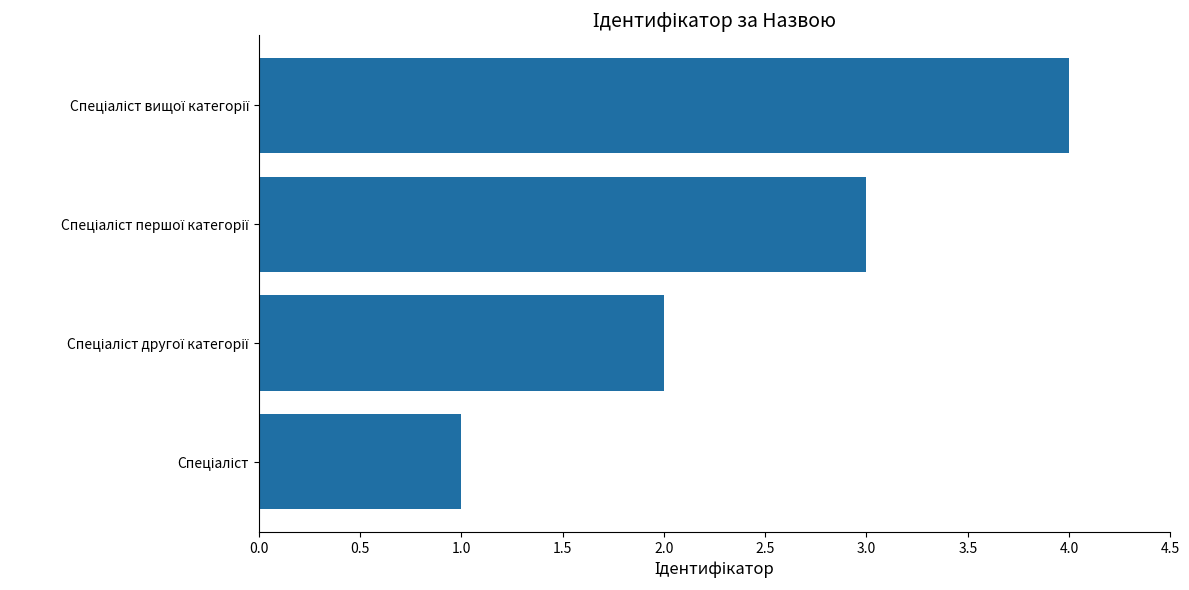

What is the sum of all values?

10